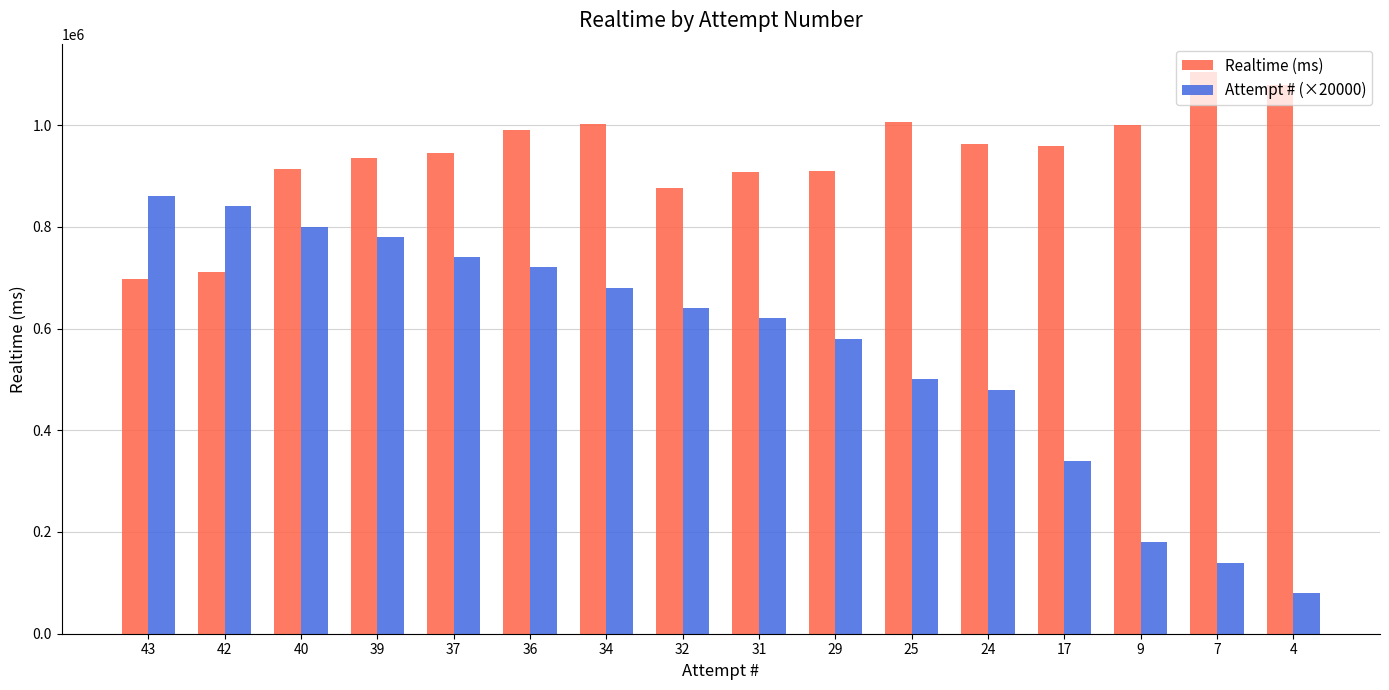

What is the total value across all series at 17?

1299101